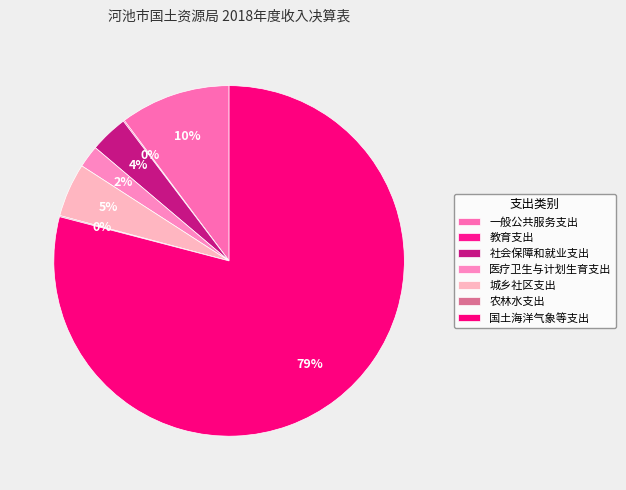

What percentage do 教育支出 and 医疗卫生与计划生育支出 together represent?

2.2%